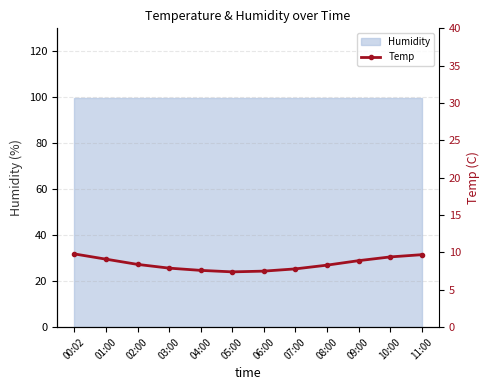

Is this an area chart (filled region under the line)?

No